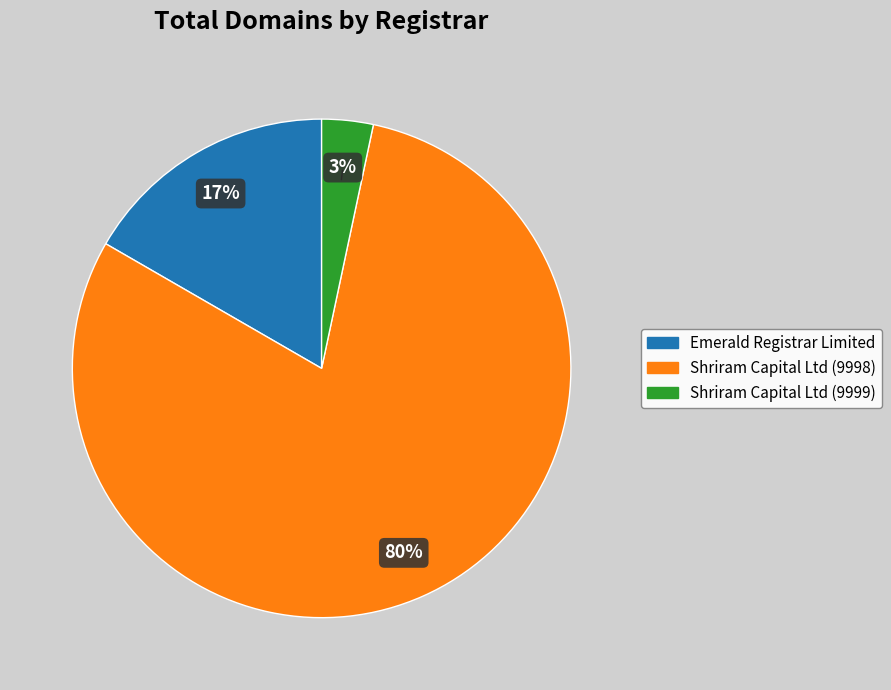

True or false: Emerald Registrar Limited accounts for 10% of the total.

False